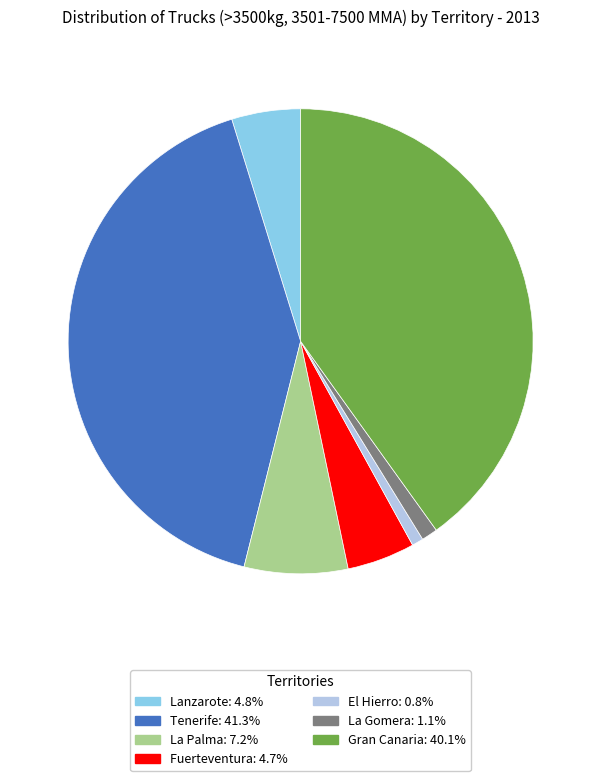

Does Tenerife: 41.3% represent more than half of the total?

No